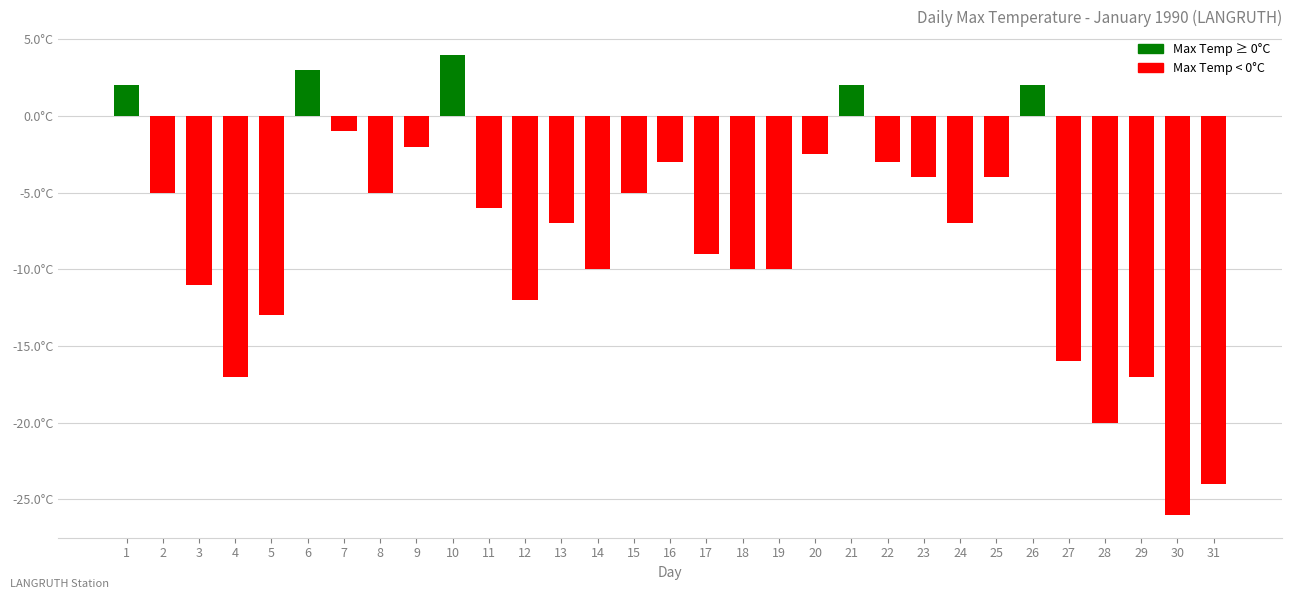

Does the chart contain any negative values?

Yes